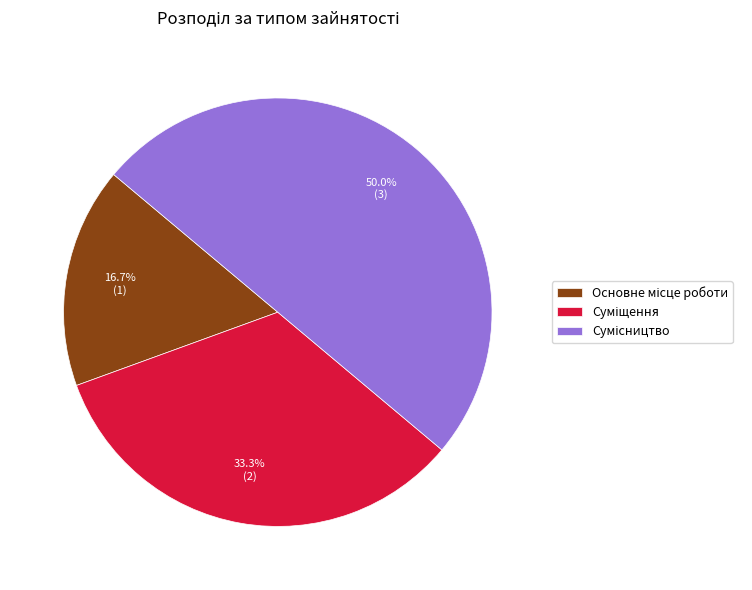

Does Сумісництво represent more than half of the total?

No